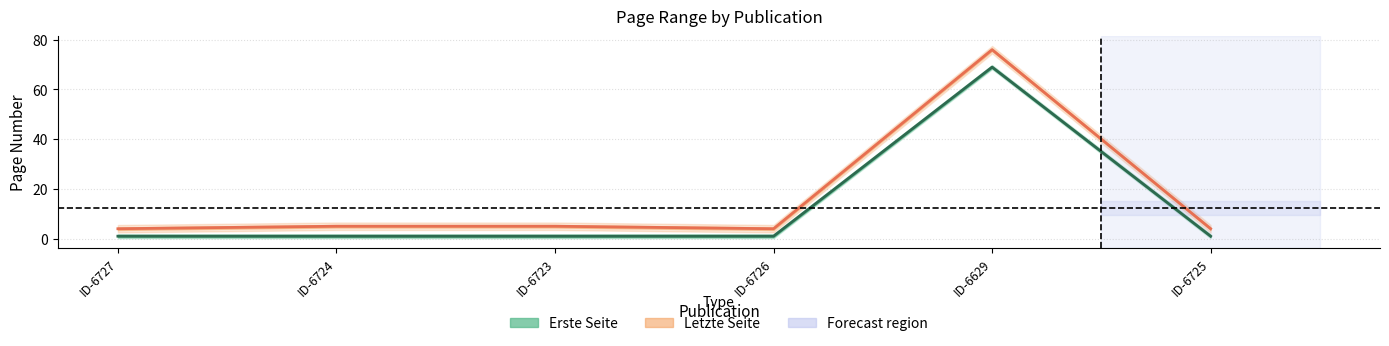

Reading right to left, extract all data points from this chart.

Erste Seite (line): ID-6725=1	ID-6629=69	ID-6726=1	ID-6723=1	ID-6724=1	ID-6727=1
Letzte Seite (line): ID-6725=4	ID-6629=76	ID-6726=4	ID-6723=5	ID-6724=5	ID-6727=4